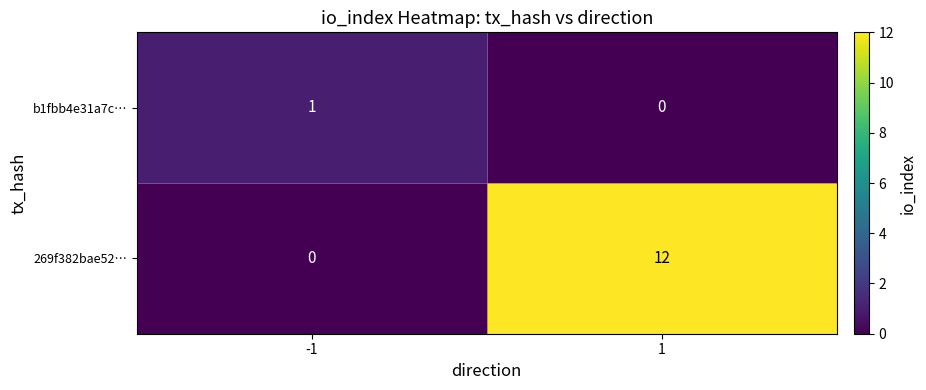

Read the 269f382bae52… value at 1, to the nearest 10.

10